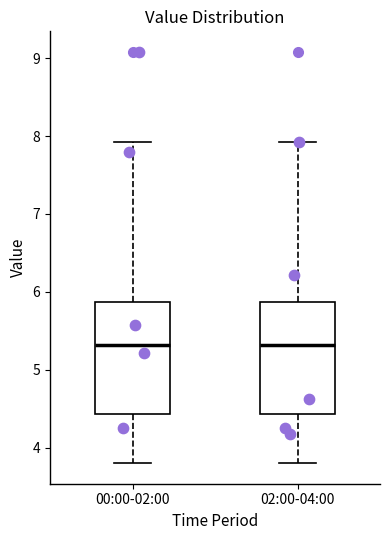

Reading left to right, read every box against the y-axis: the position of its median line, the range the box covers, and the ends of its whiskers. The values are not printed on the chart, so give them approximately, as read against the axis.

00:00-02:00: median 5.3, box 4.4 to 5.9, whiskers 3.8 to 7.9
02:00-04:00: median 5.3, box 4.4 to 5.9, whiskers 3.8 to 7.9